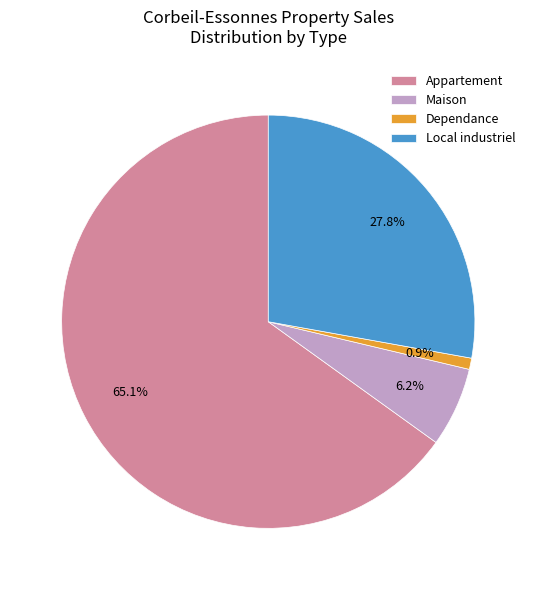

Which category has the smallest portion of the pie?

Dependance